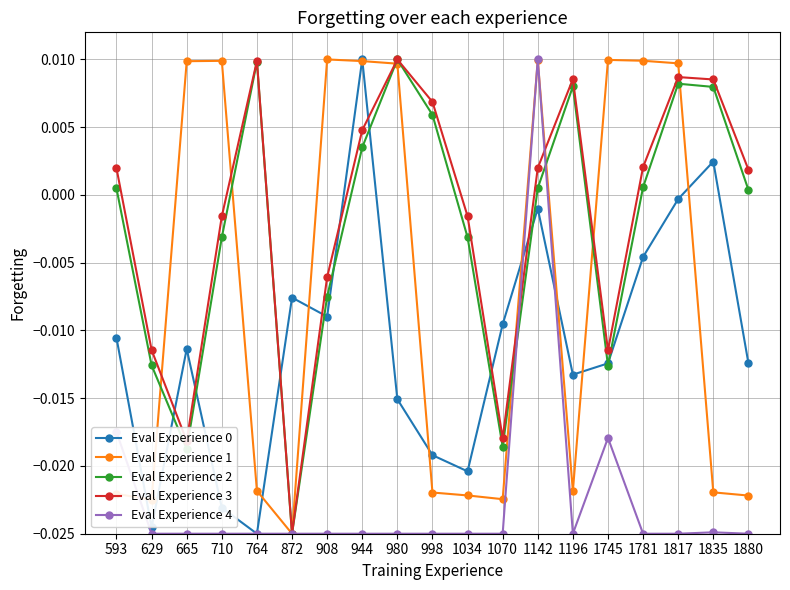

How many interior local peaks does the Eval Experience 3 series have?

4